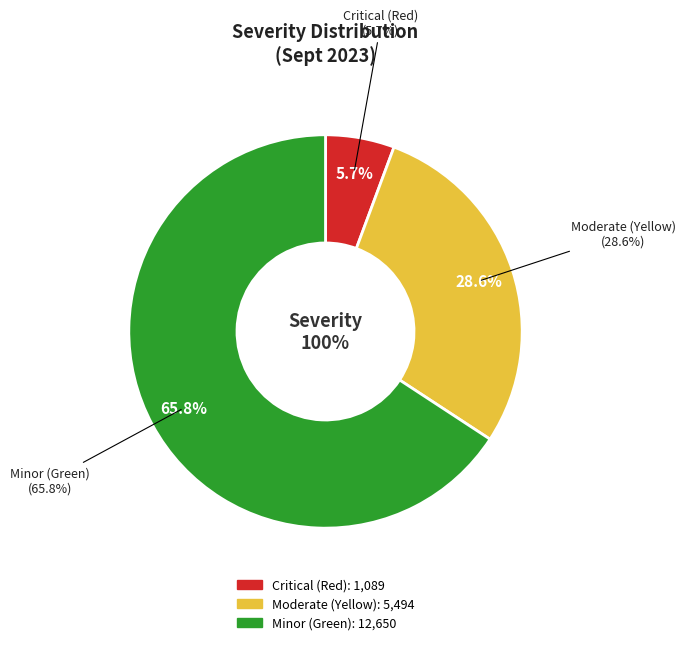

What portion of the pie excludes Severity - Minor cases (Green)?

34.2%